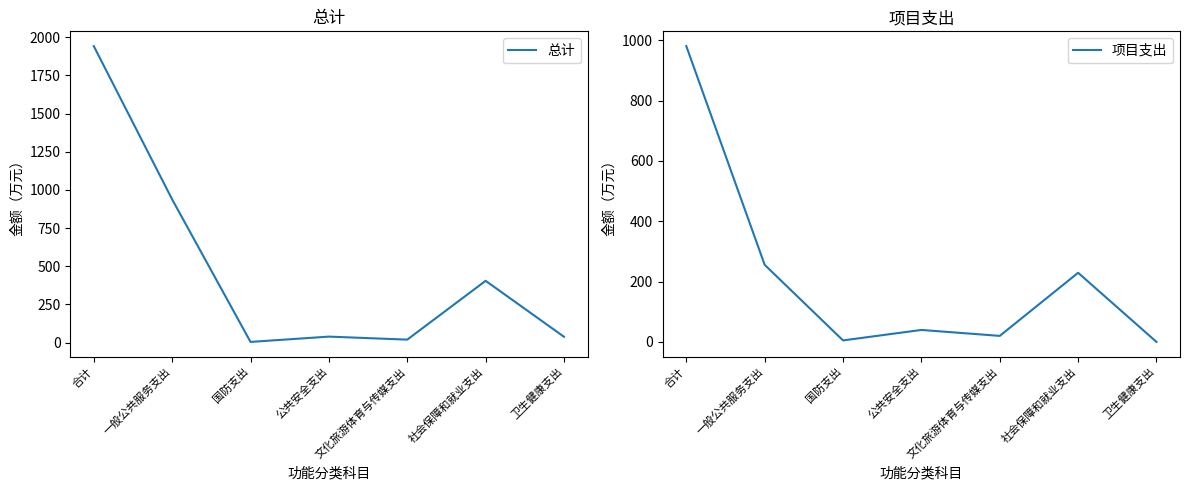

True or false: 总计 has a value of 591.0 at 社会保障和就业支出.

False